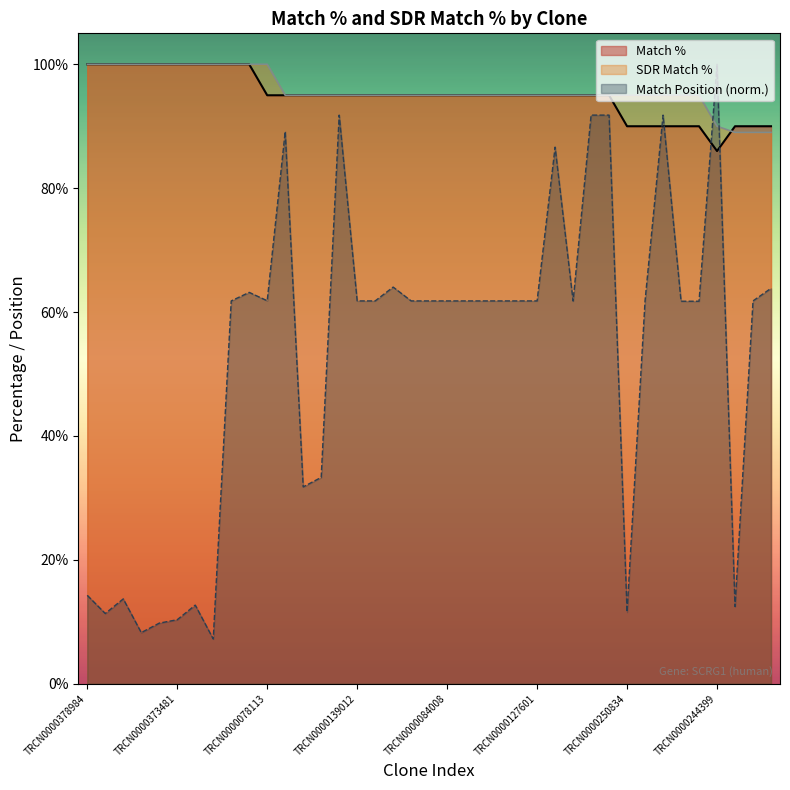

How many lines are shown in the chart?

3